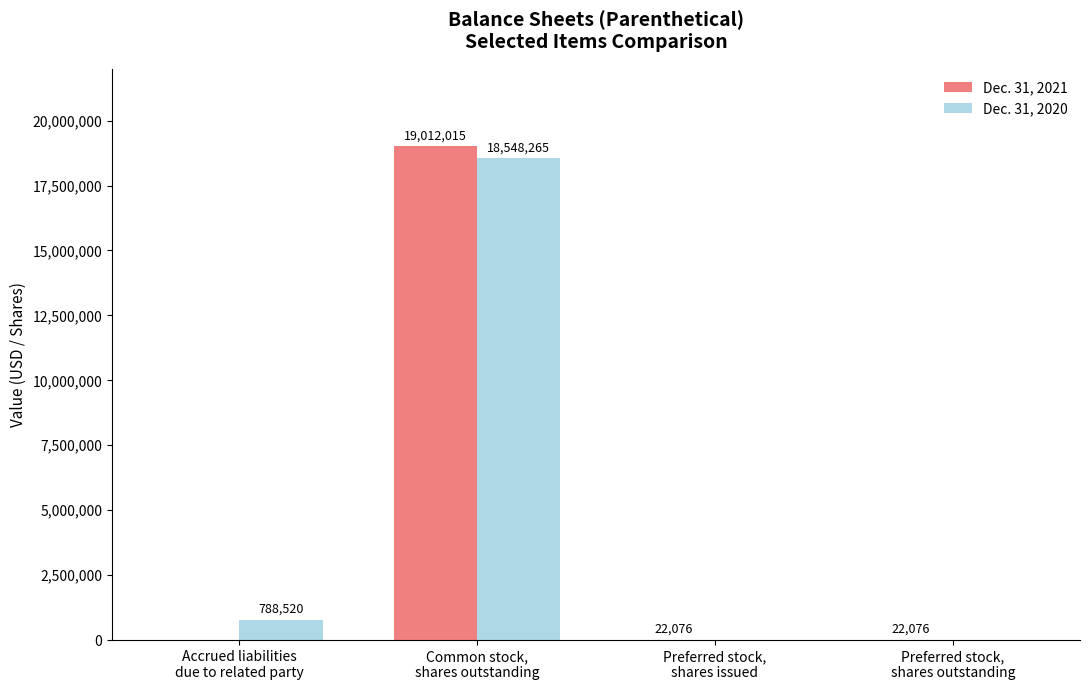

The Dec. 31, 2020 series shows 18548265 at Common stock,
shares outstanding. True or false?

True